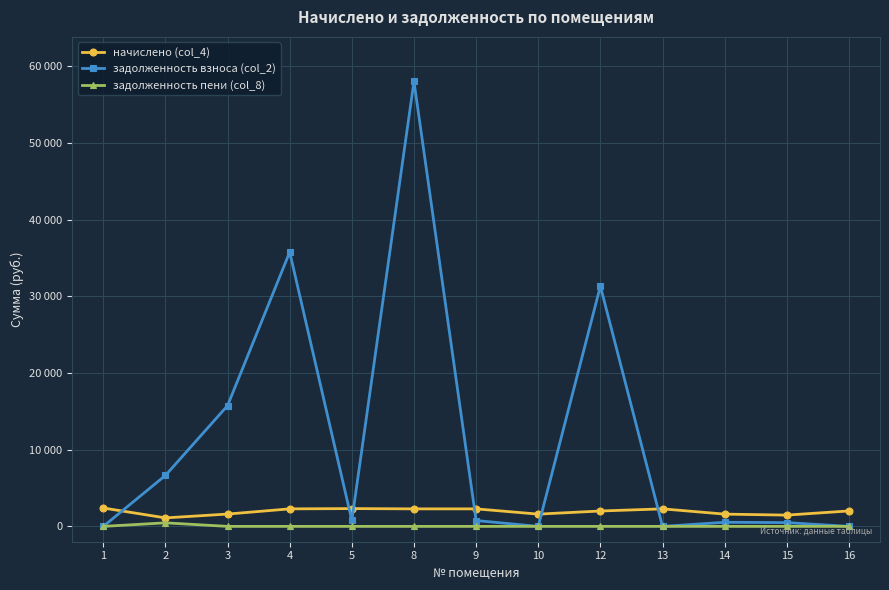

At which category does задолженность взноса (col_2) reach its first local peak?

4